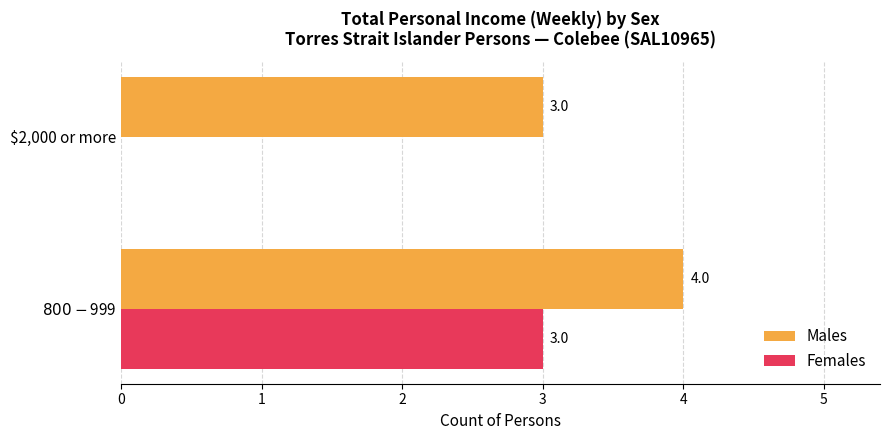

At which label is Females closest to 1?

$2,000 or more